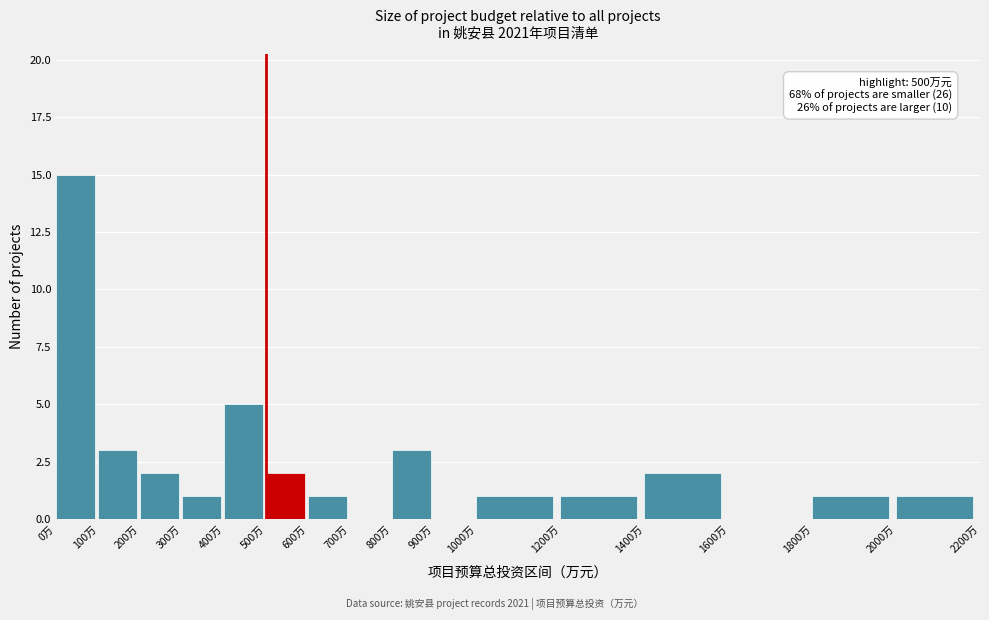

Which range on the x-axis has the tallest bar?

0 to 100